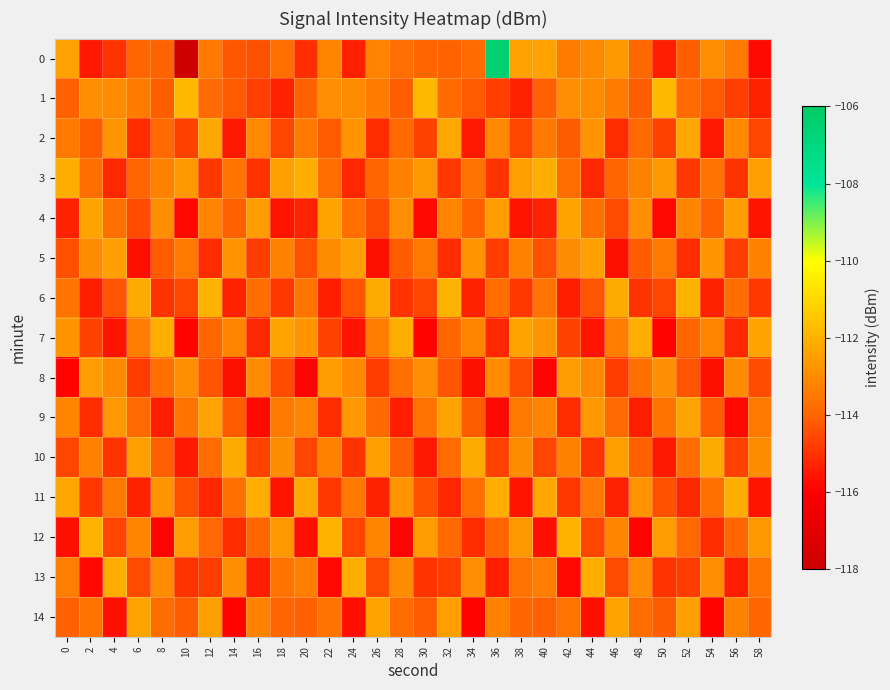

List the series in order of their peak value, highest first.

0, 1, 6, 12, 3, 7, 11, 13, 10, 2, 4, 9, 14, 5, 8